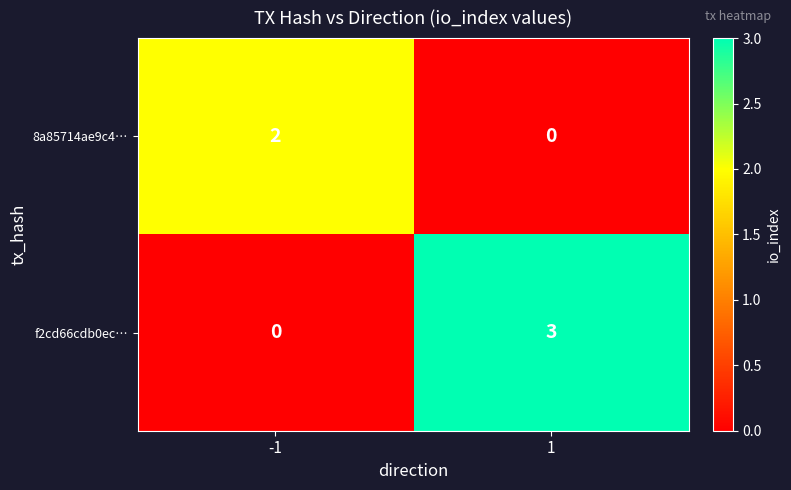

Between -1 and 1, which series saw the biggest shift?

f2cd66cdb0ec…